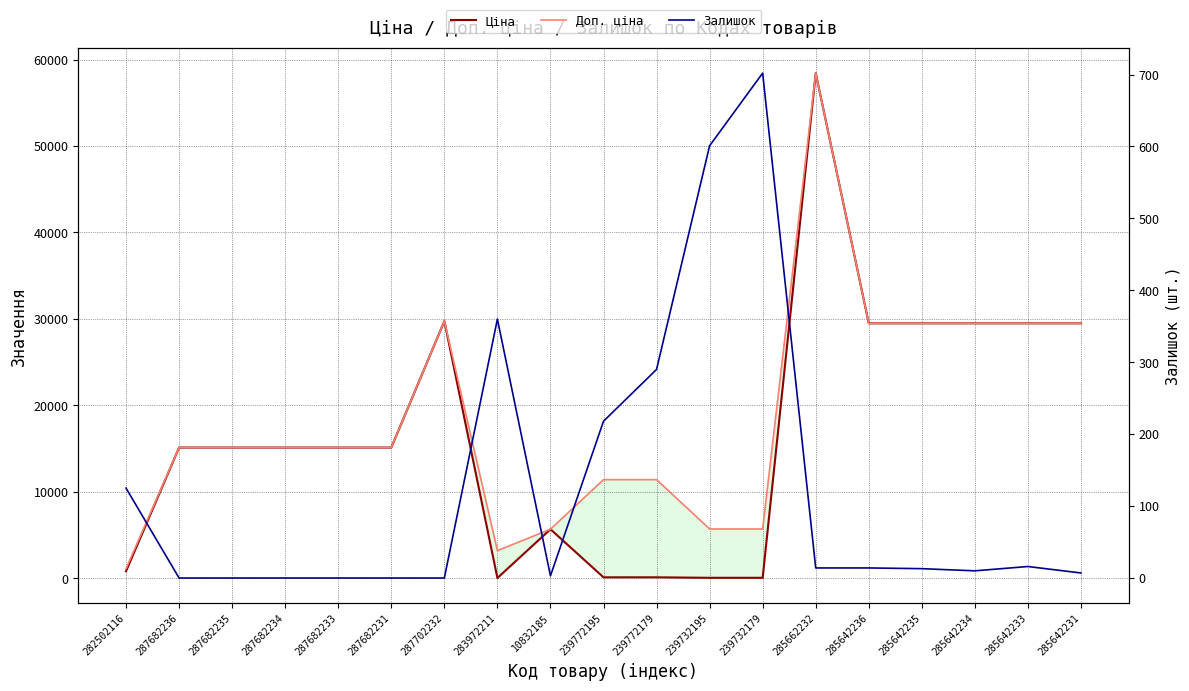

Is it true that Ціна equals 10266.4 at 285642233?

False